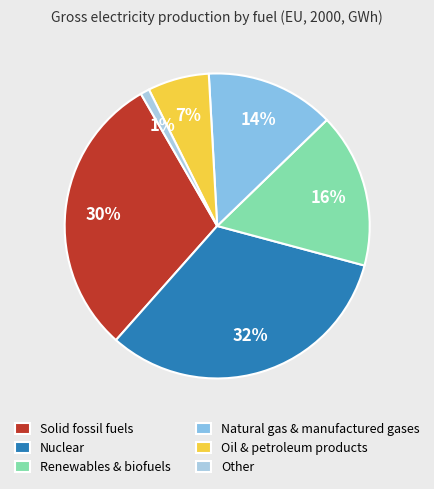

How many segments does this pie chart have?

6